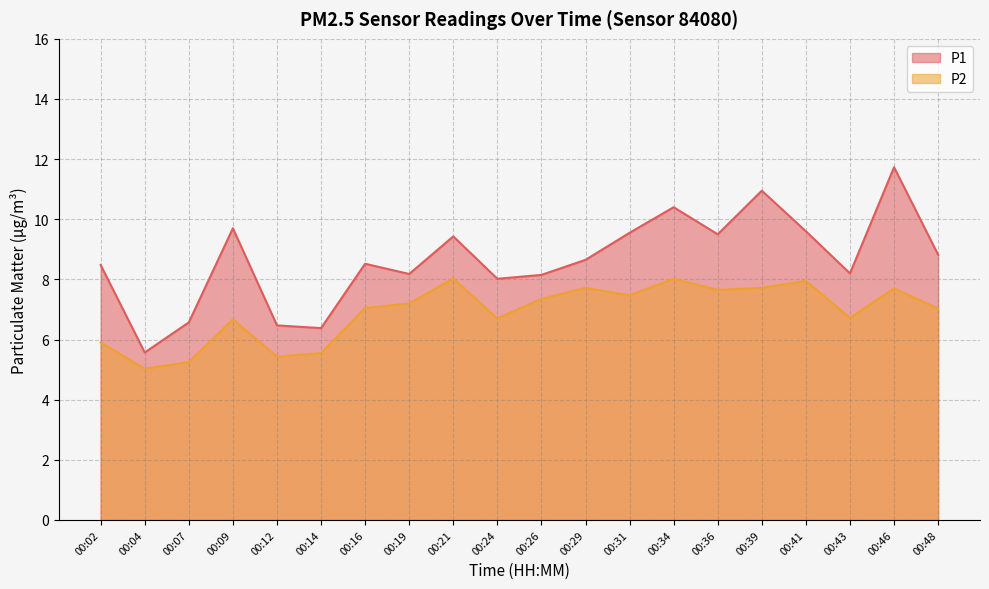

Which label corresponds to the largest value in the chart?

00:46